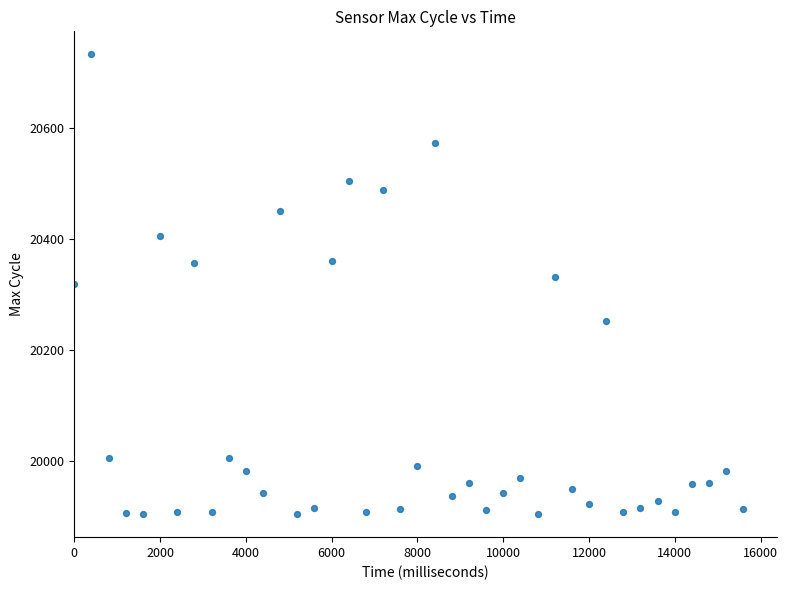

What is the range of X values (max minus min)?

15600